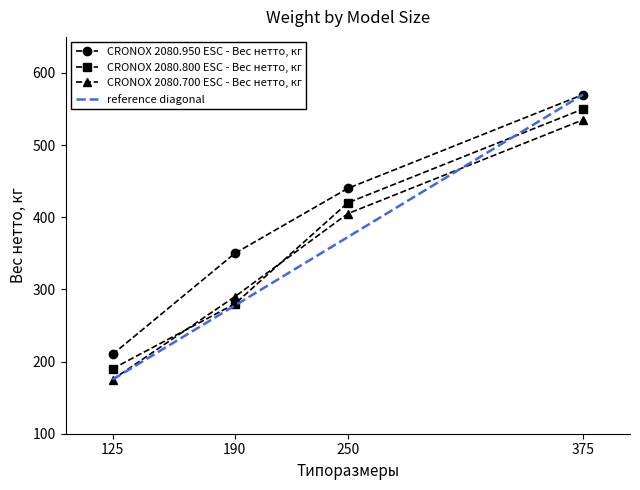

True or false: CRONOX 2080.950 ESC - Вес нетто, кг and CRONOX 2080.700 ESC - Вес нетто, кг cross at least once.

False